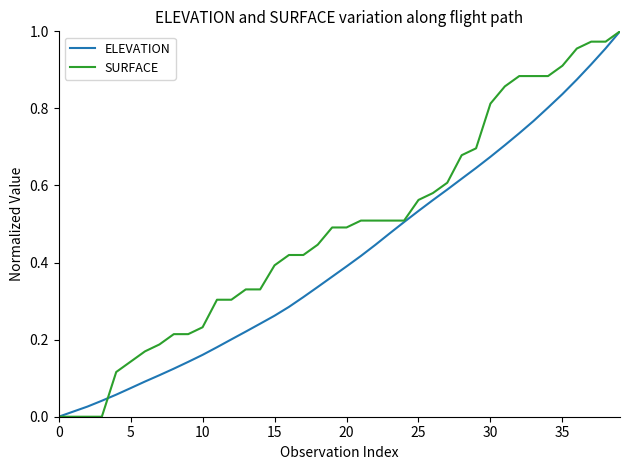

List the series in order of their overall mean, highest first.

SURFACE, ELEVATION